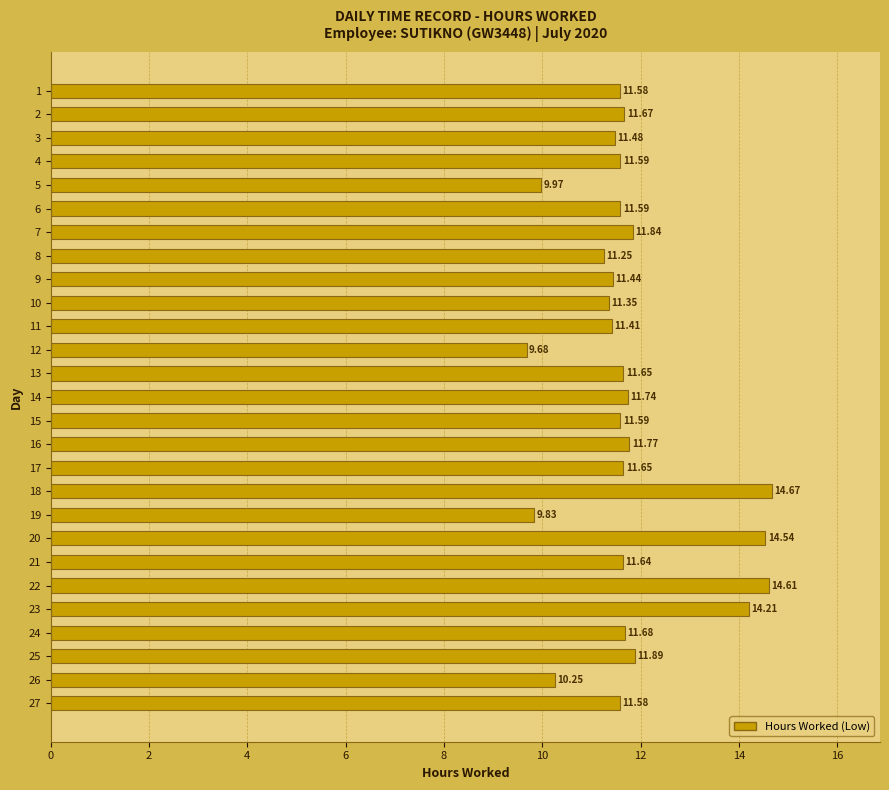

Is it true that the value at 14 is 7.1?

False